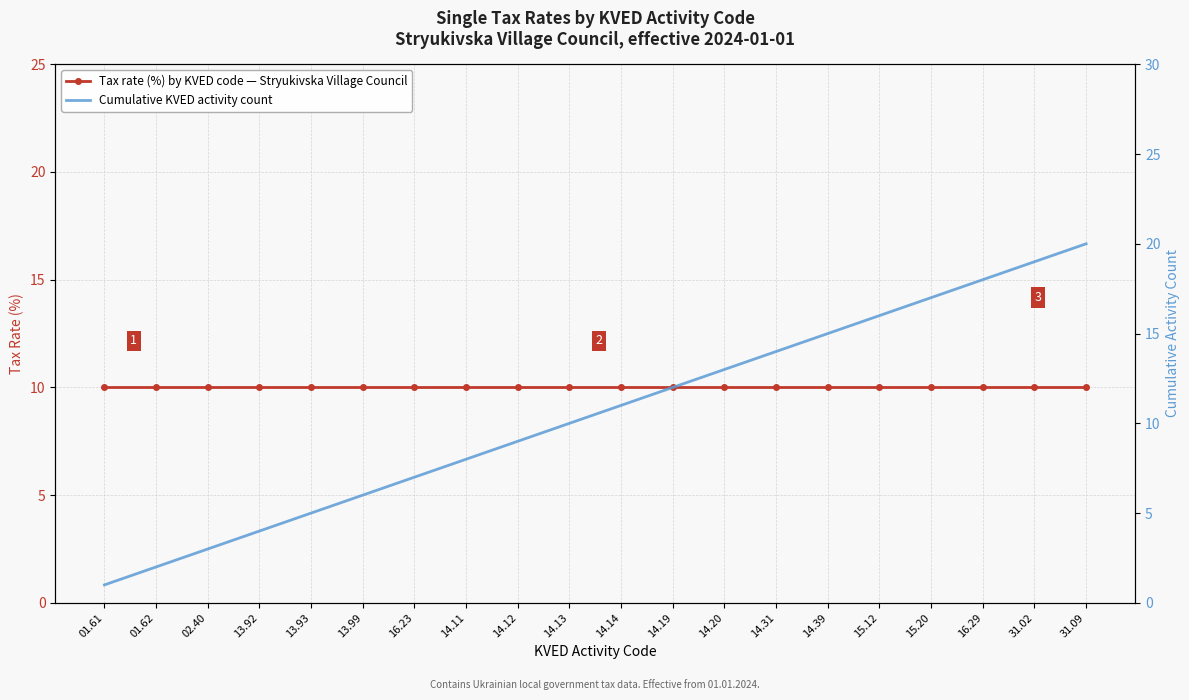

How many lines are shown in the chart?

2